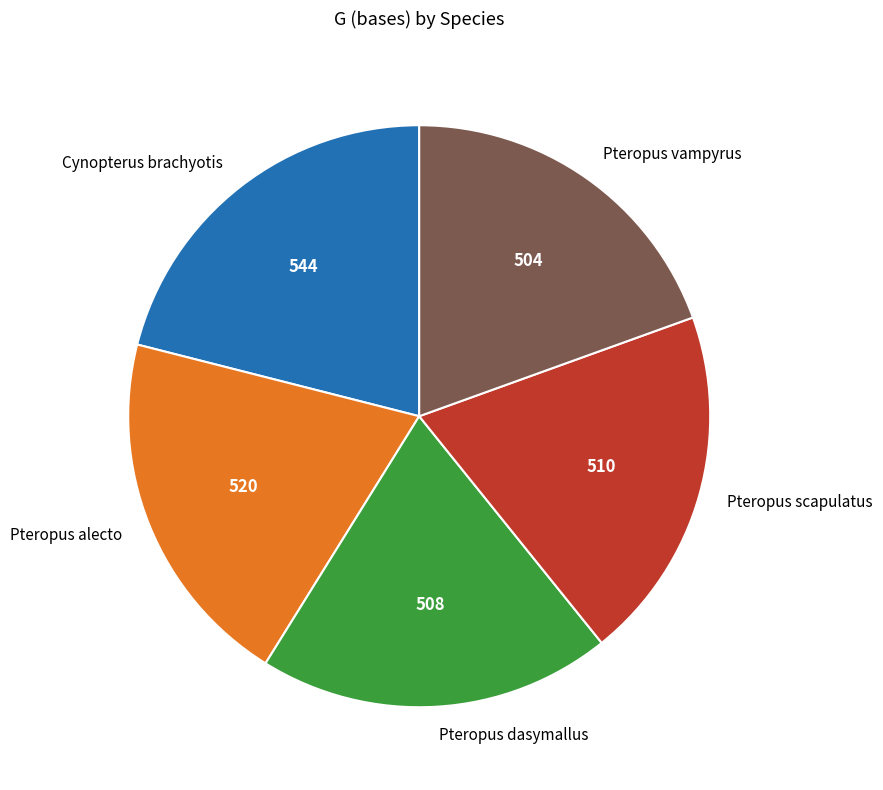

Which slice is the largest?

Cynopterus brachyotis